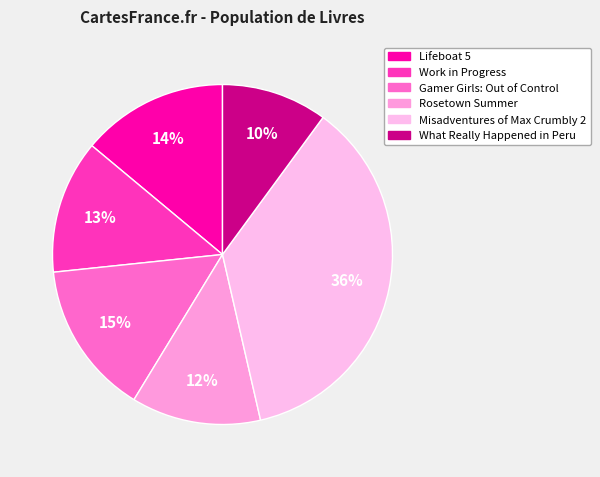

How many segments does this pie chart have?

6